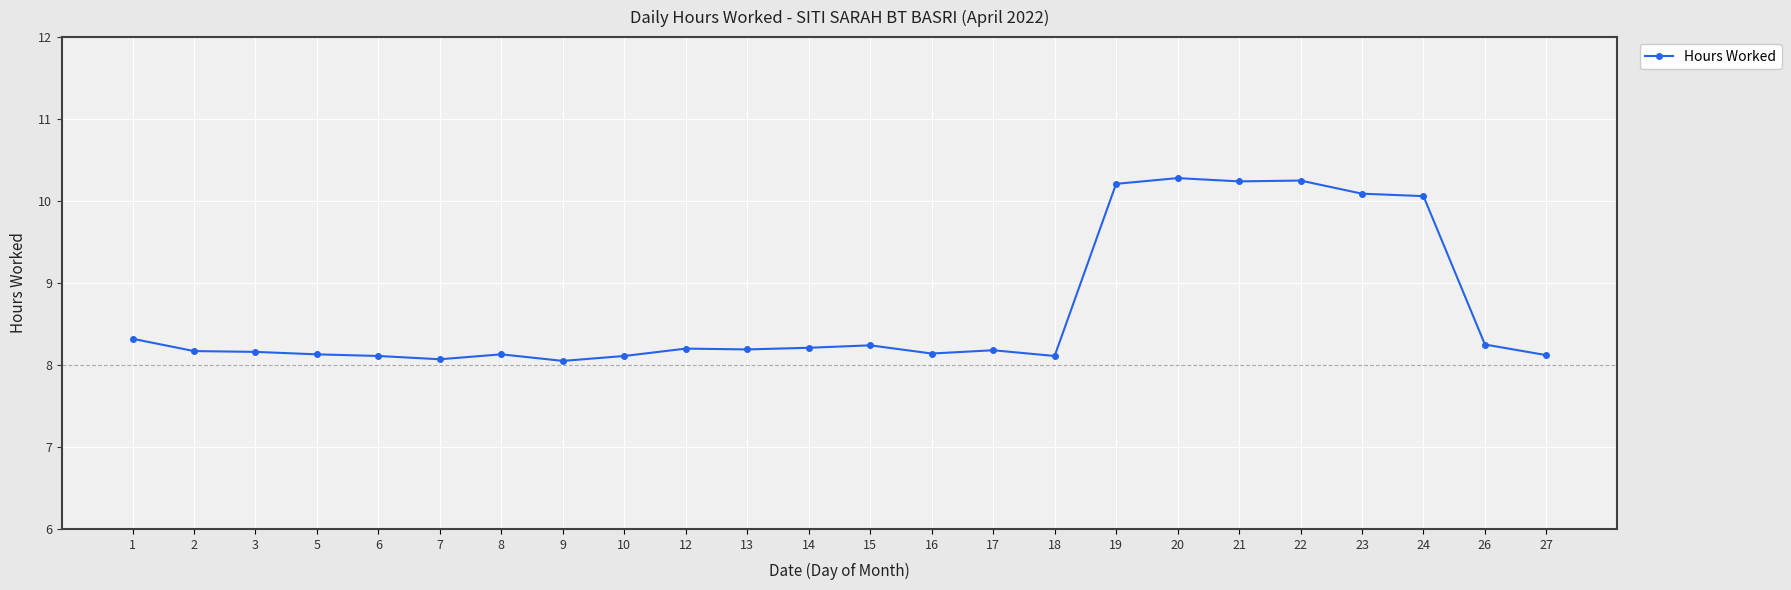

What is the value of the 1st point from the left?

8.3